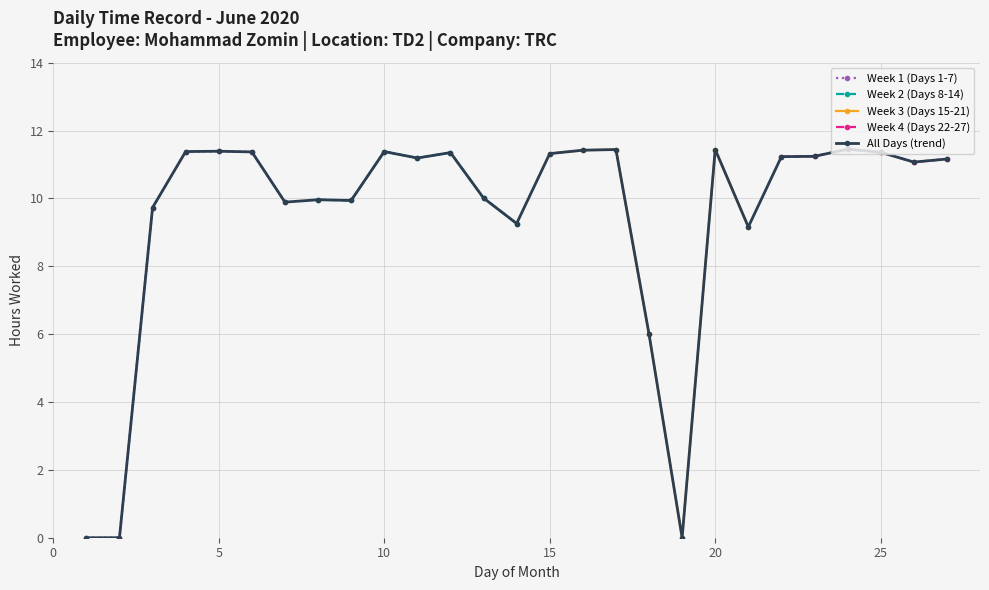

What is the difference between the maximum and second lowest values?

11.4